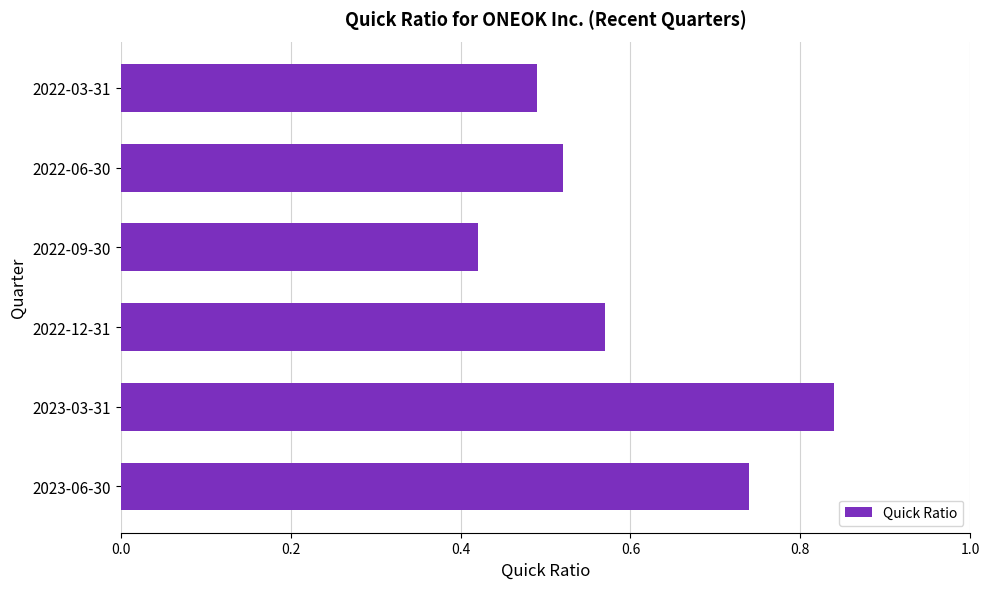

Which category has the lowest value across all series?

2022-09-30